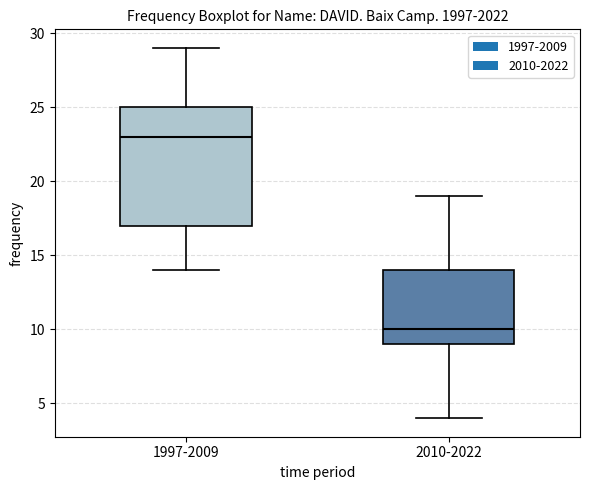

Reading left to right, transcribe this box plot: for each box, give where its median line is, the range the box spans, and where its two whiskers end, as read against the y-axis. The values are not printed on the chart, so give them approximately, as read against the axis.

1997-2009: median 23, box 17 to 25, whiskers 14 to 29
2010-2022: median 10, box 9 to 14, whiskers 4 to 19